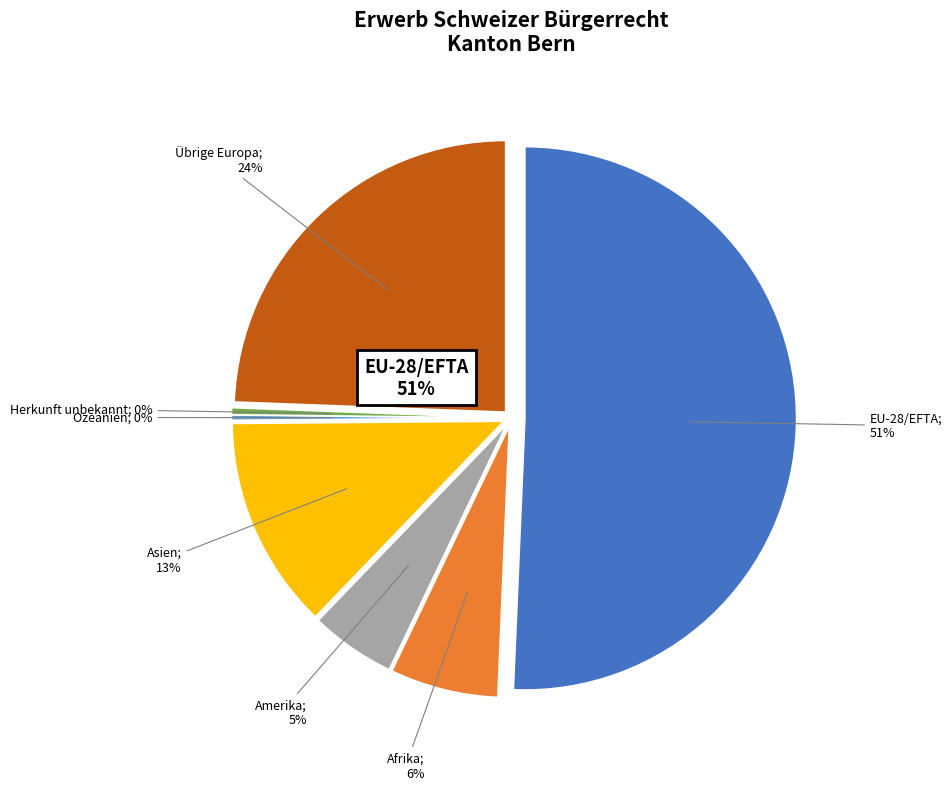

Which has a higher value, Ozeanien or EU-28/EFTA?

EU-28/EFTA